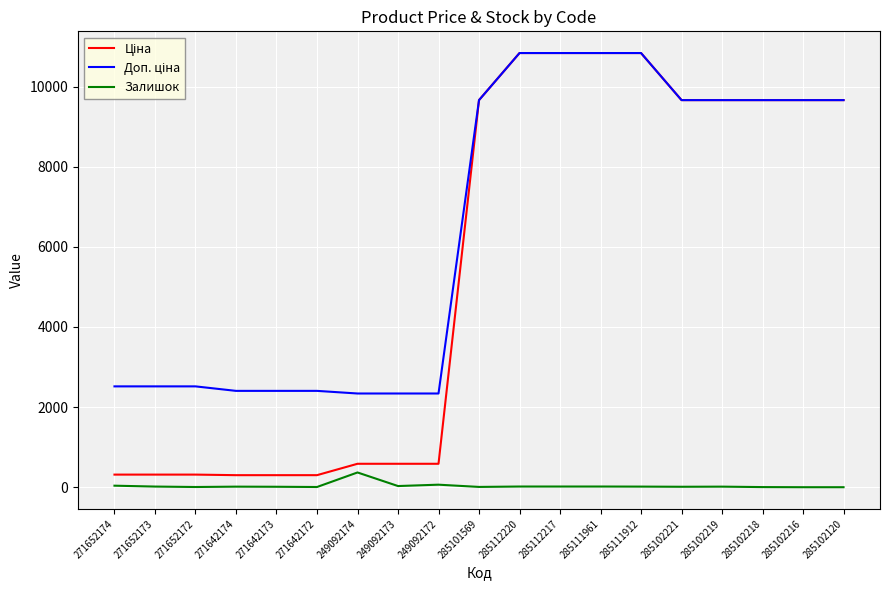

What is the maximum value shown in the chart?

10840.1